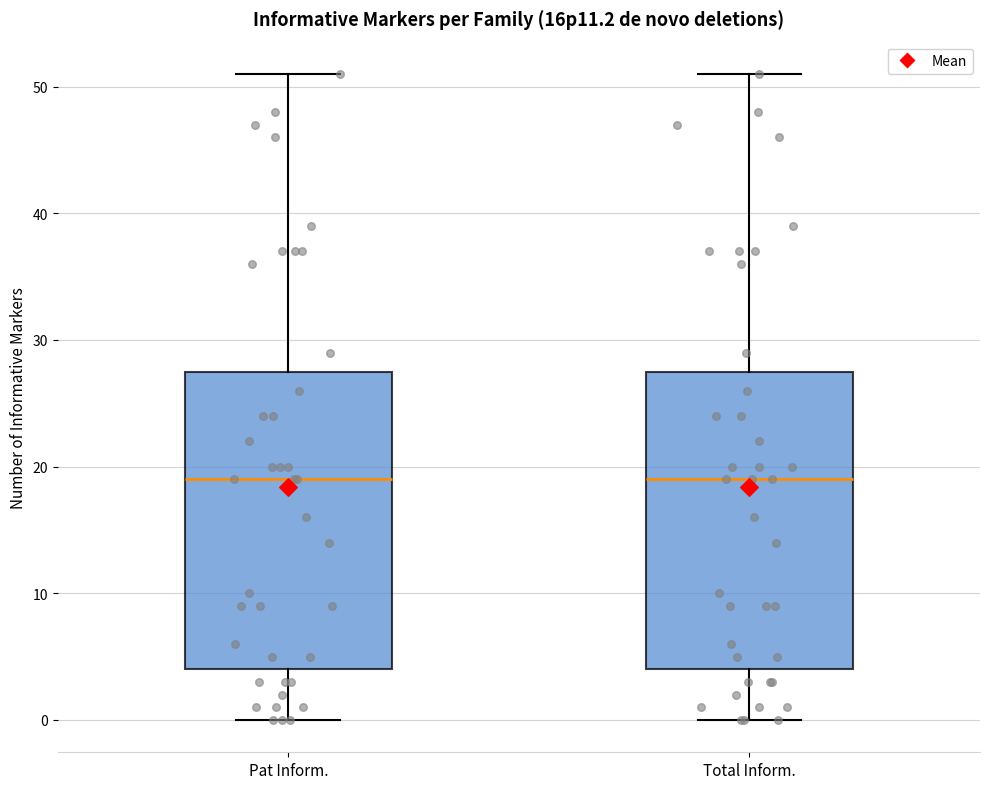

Where is the upper edge of the box for Total Inform. on the y-axis? The values are not printed on the chart, so give them approximately, as read against the axis.

28